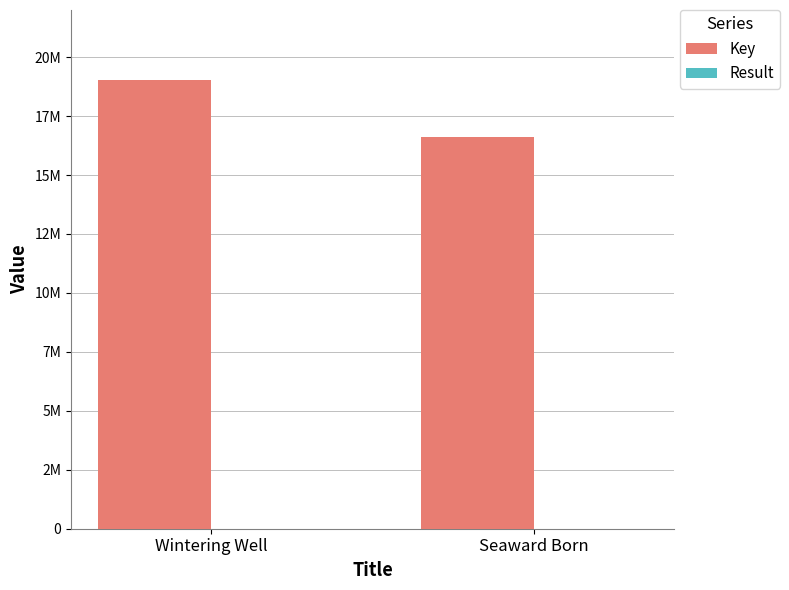

Reading left to right, what are all the values shown in this chart?

Key: 19011791	16593514
Result: 1	2